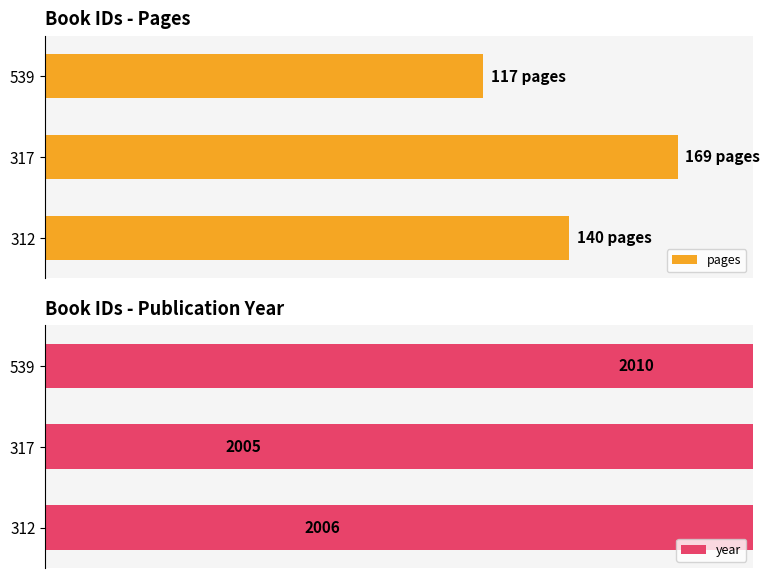

At 317, list the series in order from largest to smallest.

year, pages